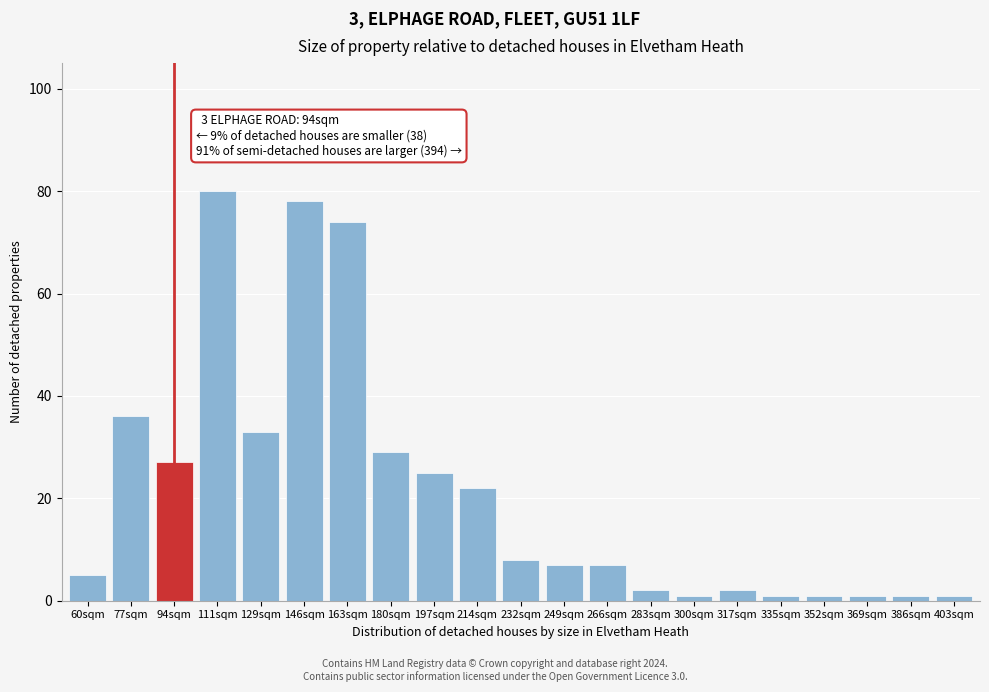

Reading right to left, transcribe all the data shown in this chart.

1	1	1	1	1	2	1	2	7	7	8	22	25	29	74	78	33	80	27	36	5